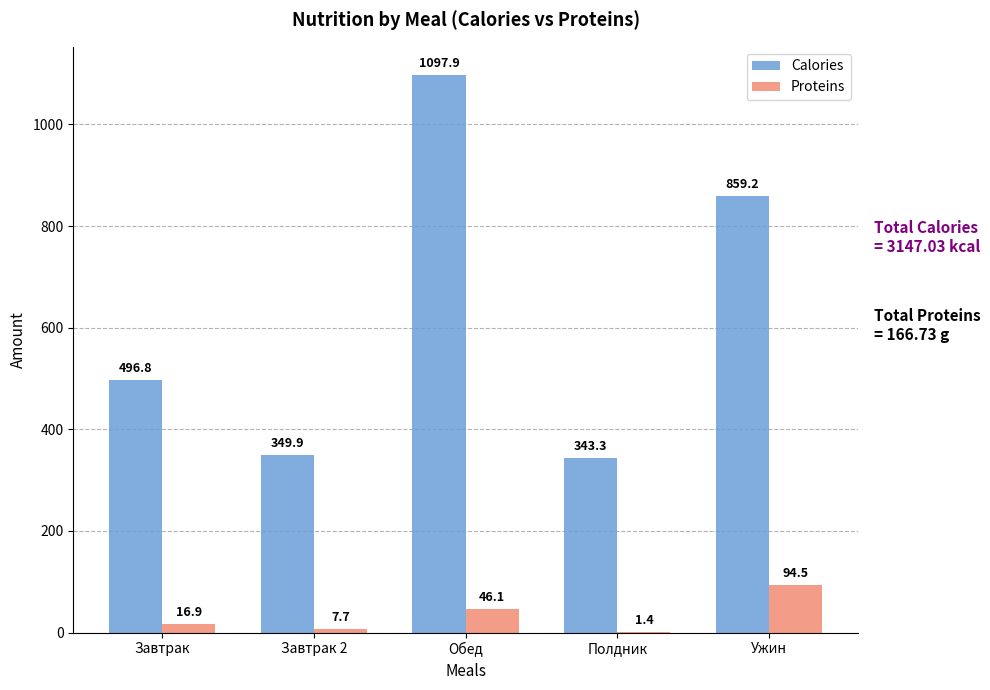

At which category is the sum across all series the highest?

Обед